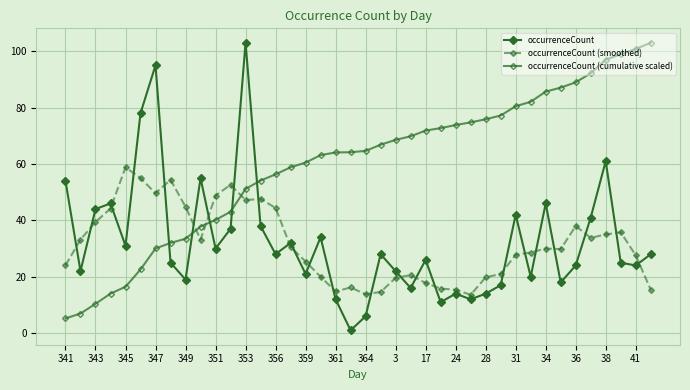

Reading right to left, extract all data points from this chart.

occurrenceCount: 28.0	24.0	25.0	61.0	41.0	24.0	18.0	46.0	20.0	42.0	17.0	14.0	12.0	14.0	11.0	26.0	16.0	22.0	28.0	6.0	1.0	12.0	34.0	21.0	32.0	28.0	38.0	103.0	37.0	30.0	55.0	19.0	25.0	95.0	78.0	31.0	46.0	44.0	22.0	54.0
occurrenceCount (smoothed): 15.4	27.6	35.8	35.0	33.8	38.0	29.8	30.0	28.6	27.8	21.0	19.8	13.6	15.4	15.8	17.8	20.6	19.6	14.6	13.8	16.2	14.8	20.0	25.4	30.6	44.4	47.6	47.2	52.6	48.8	33.2	44.8	54.4	49.6	55.0	58.8	44.2	39.4	33.2	24.0
occurrenceCount (cumulative scaled): 103.0	100.8	98.9	97.0	92.2	89.0	87.1	85.7	82.1	80.5	77.2	75.9	74.8	73.8	72.7	71.9	69.8	68.6	66.8	64.6	64.2	64.1	63.1	60.5	58.8	56.3	54.1	51.1	43.1	40.2	37.8	33.5	32.0	30.0	22.6	16.5	14.0	10.4	7.0	5.2